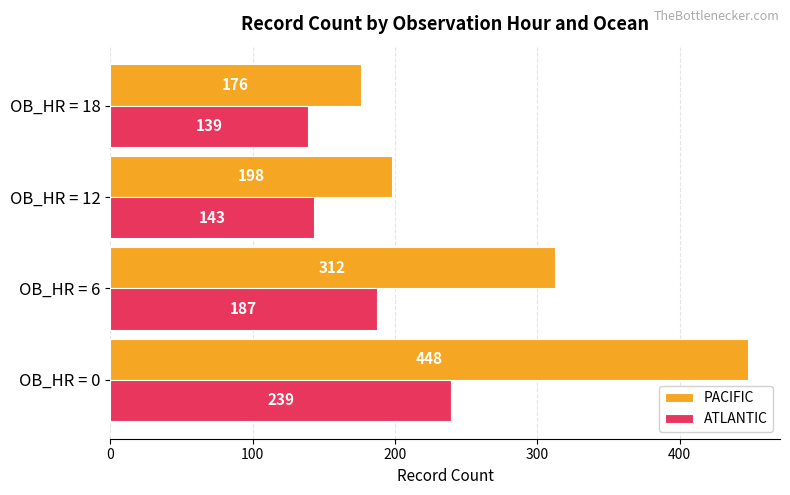

Which series has the largest total across all categories?

PACIFIC